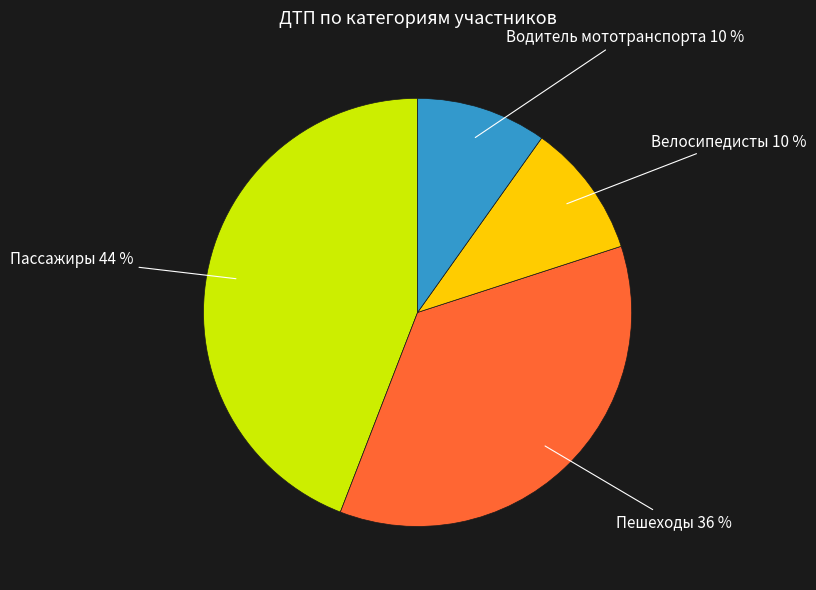

To the nearest percent, what is the difference between the largest and smallest slice percentages?

34%